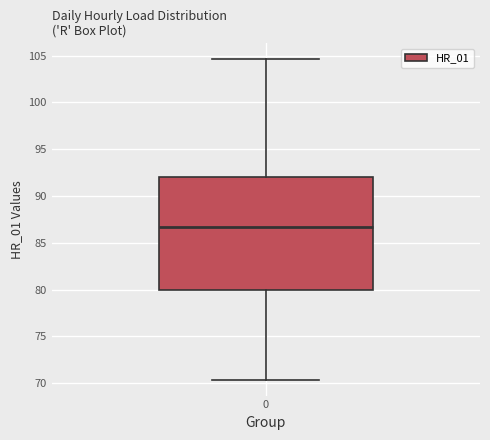

Read this box plot against the y-axis: the position of the median line, the range covered by the box, and the ends of both whiskers. The values are not printed on the chart, so give them approximately, as read against the axis.

median 86.5, box 80.0 to 92.0, whiskers 70.5 to 104.5